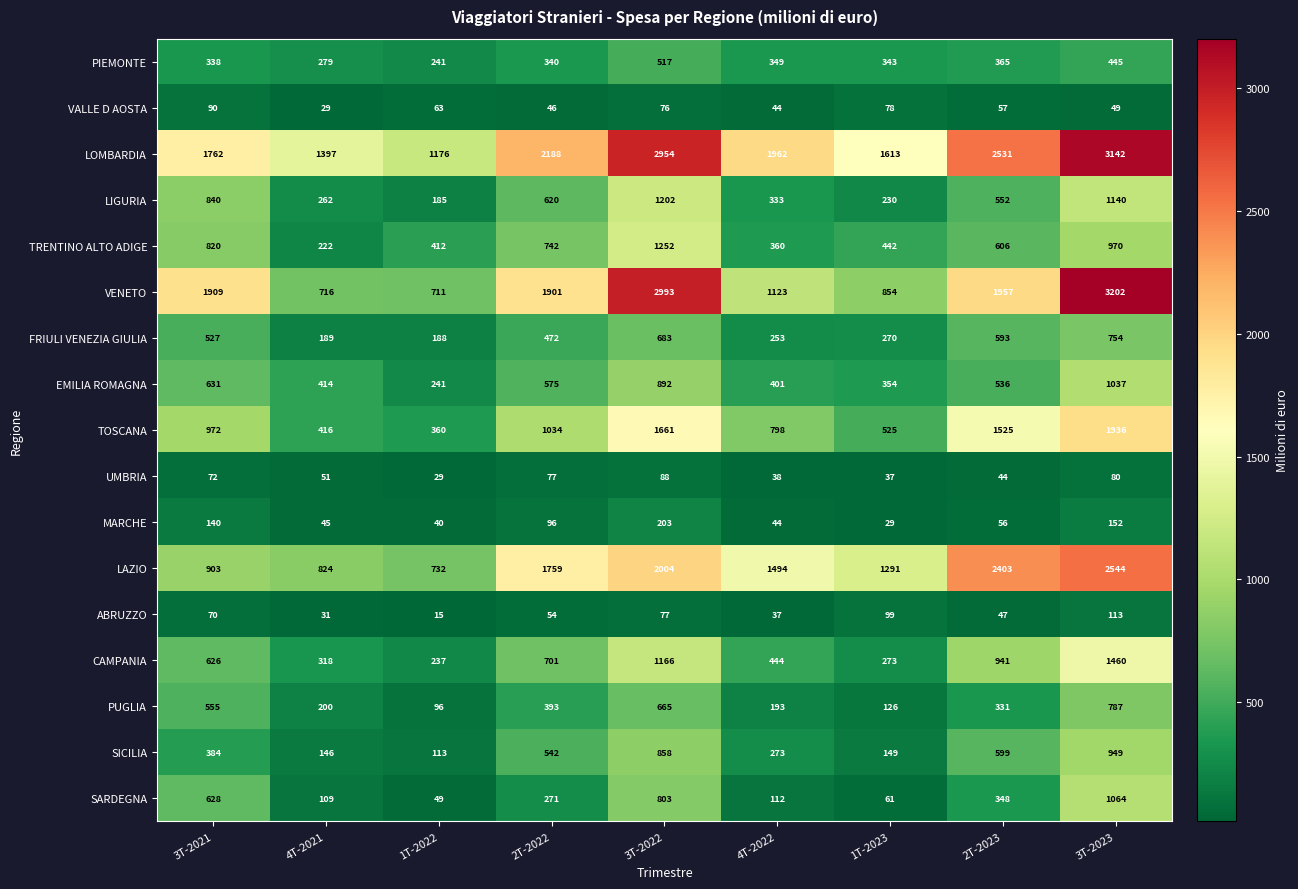

What is the total value across all series at 2T-2023?

13491